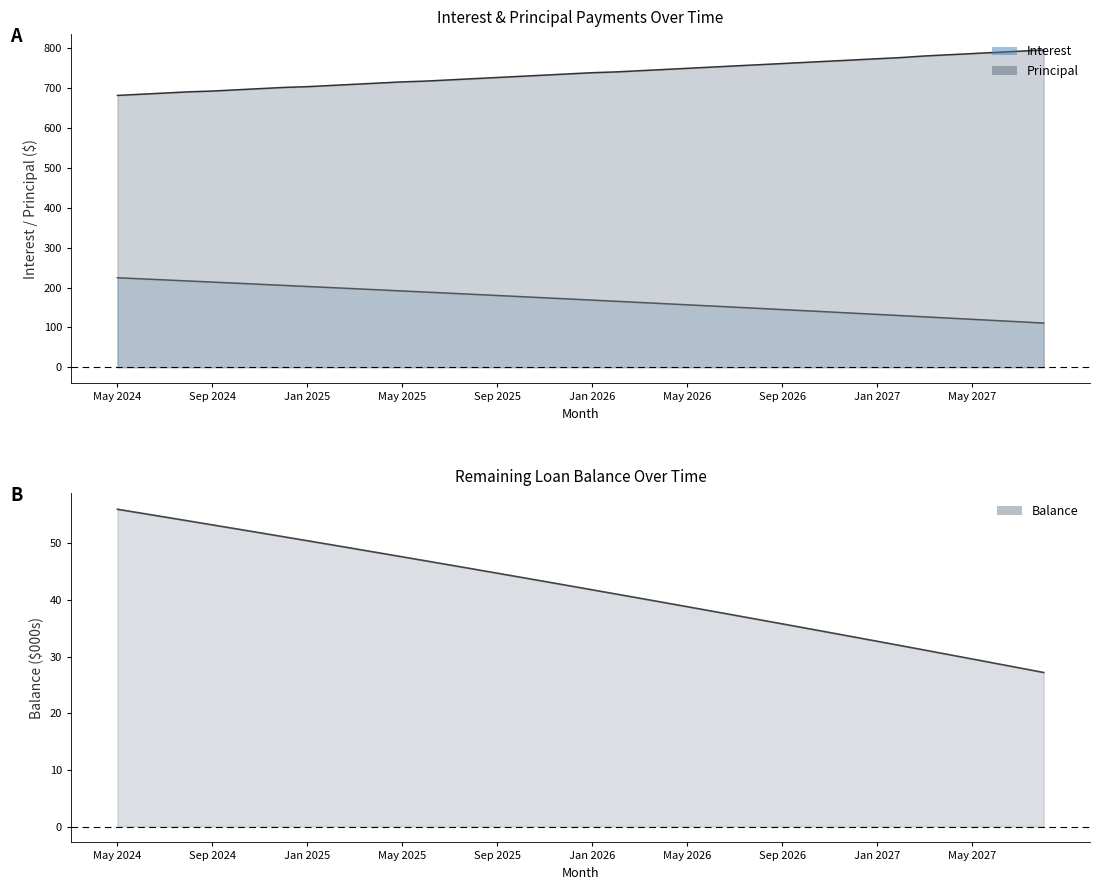

How many values in the Interest series exceed 171?

20